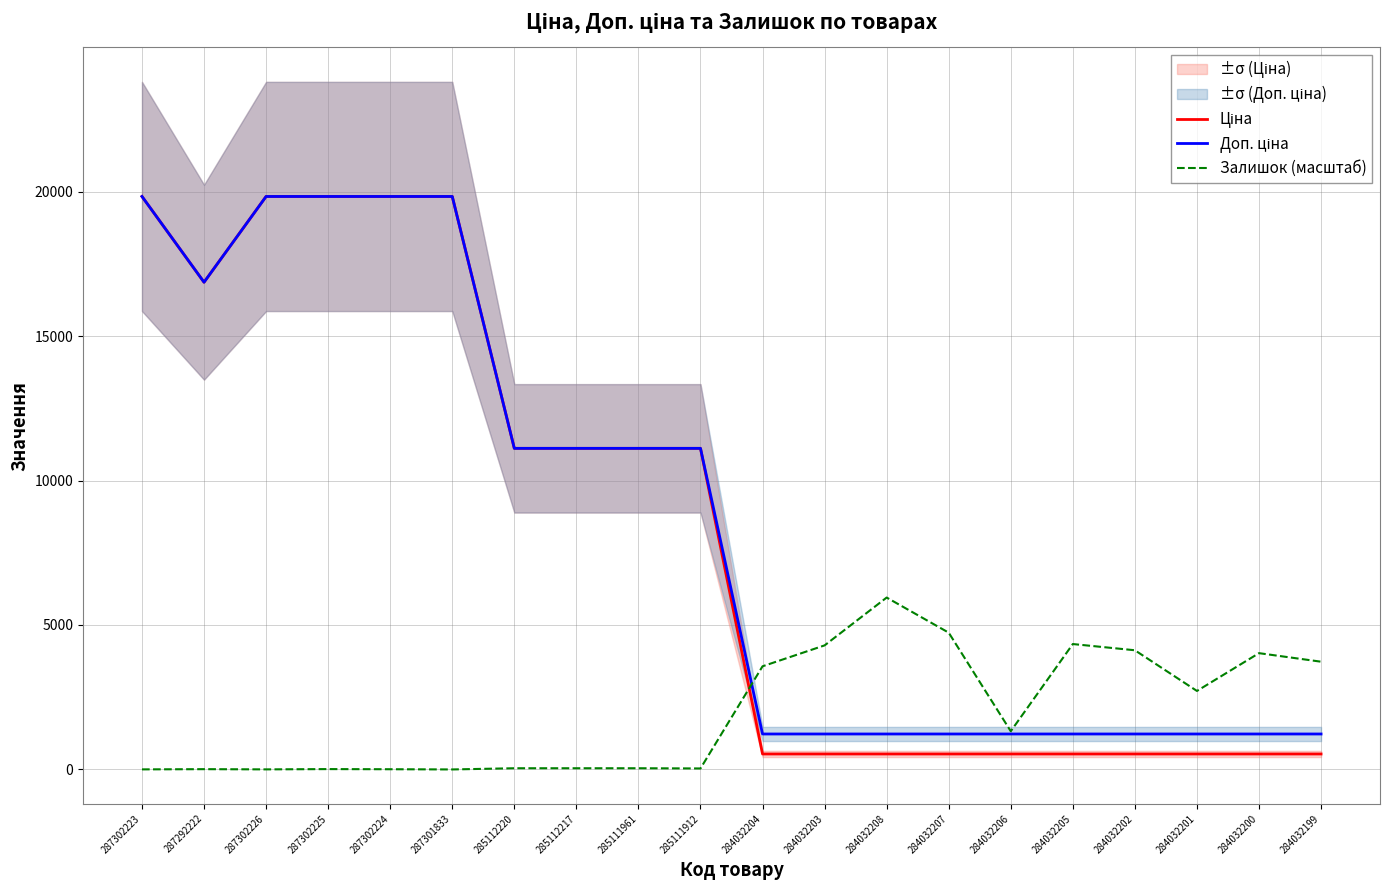

Is the value of Залишок (масштаб) at 285111912 greater than the value of Доп. ціна at 287302226?

No